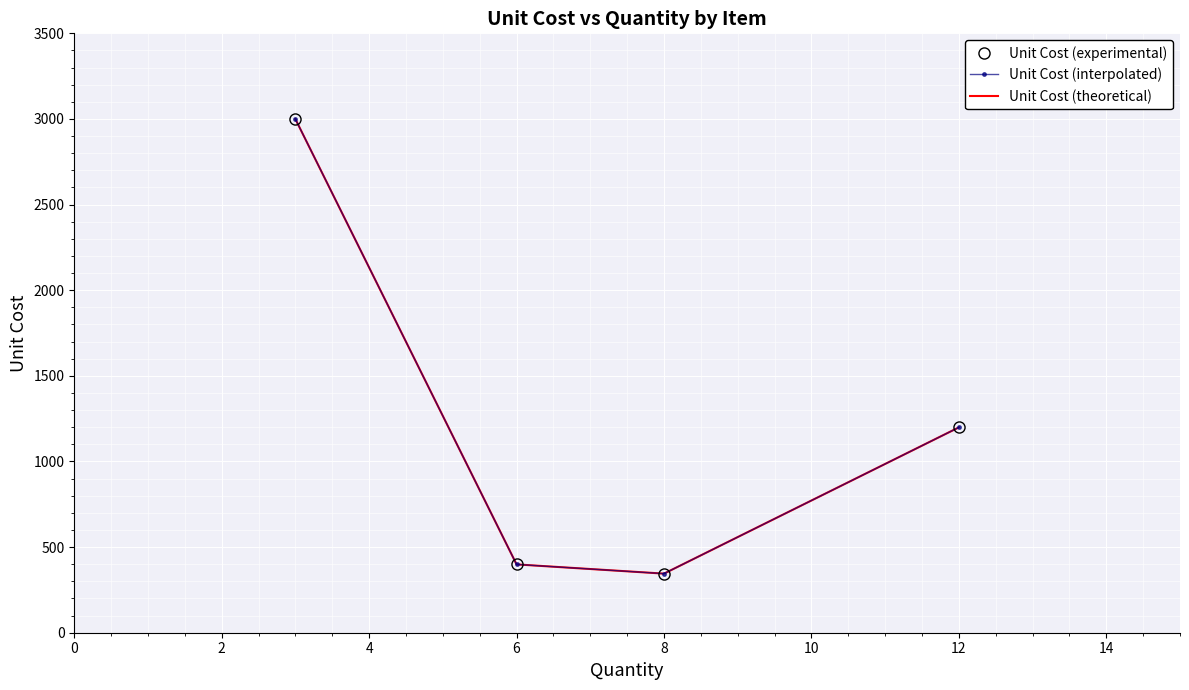

List the series in order of their peak value, lowest first.

Unit Cost (experimental), Unit Cost (interpolated), Unit Cost (theoretical)